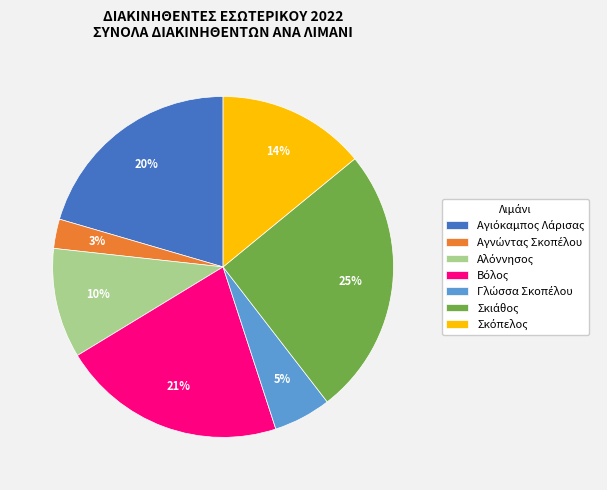

Is there any slice that represents more than half of the pie?

No